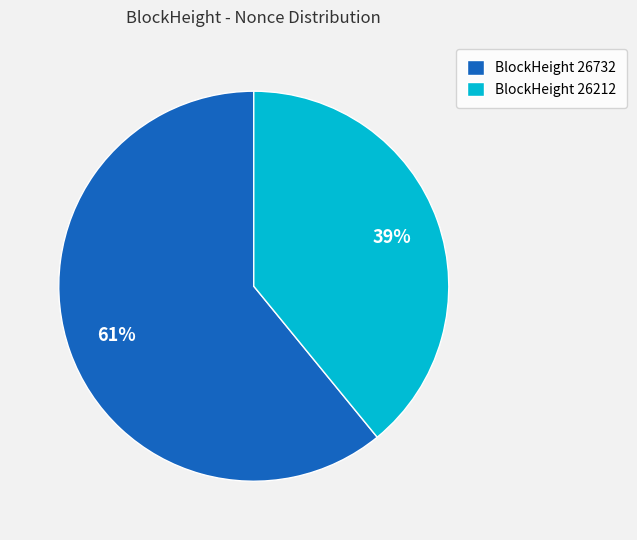

Which category has the biggest portion of the pie?

BlockHeight 26732